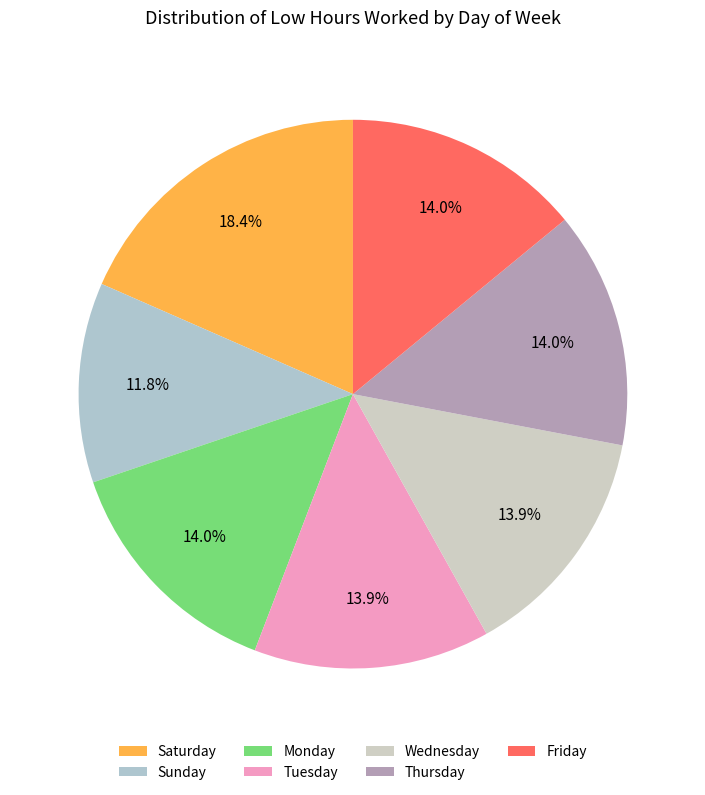

Does any single category account for the majority?

No